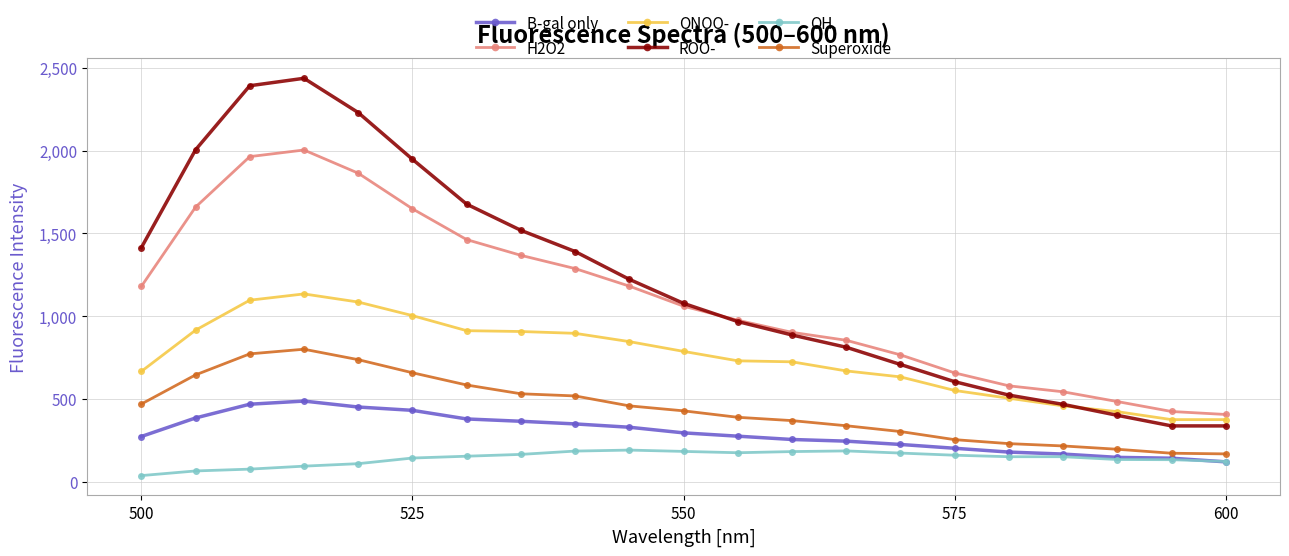

Which series has the largest range (max minus min)?

ROO-